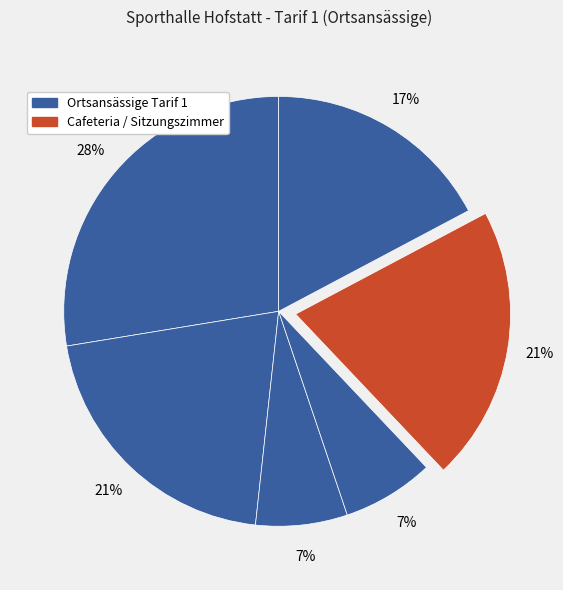

How many slices are in this pie chart?

6